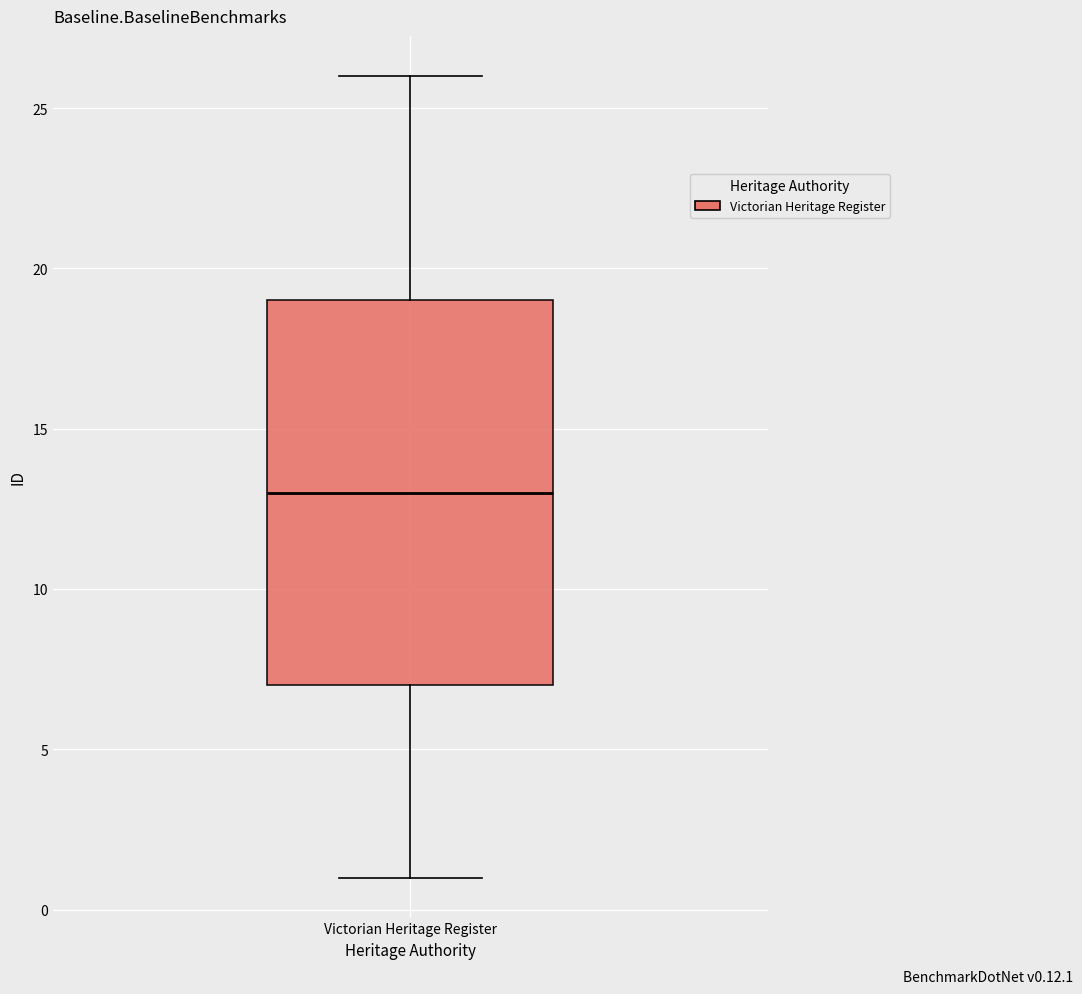

Where does the lower whisker of the box for Victorian Heritage Register end on the y-axis? The values are not printed on the chart, so give them approximately, as read against the axis.

1